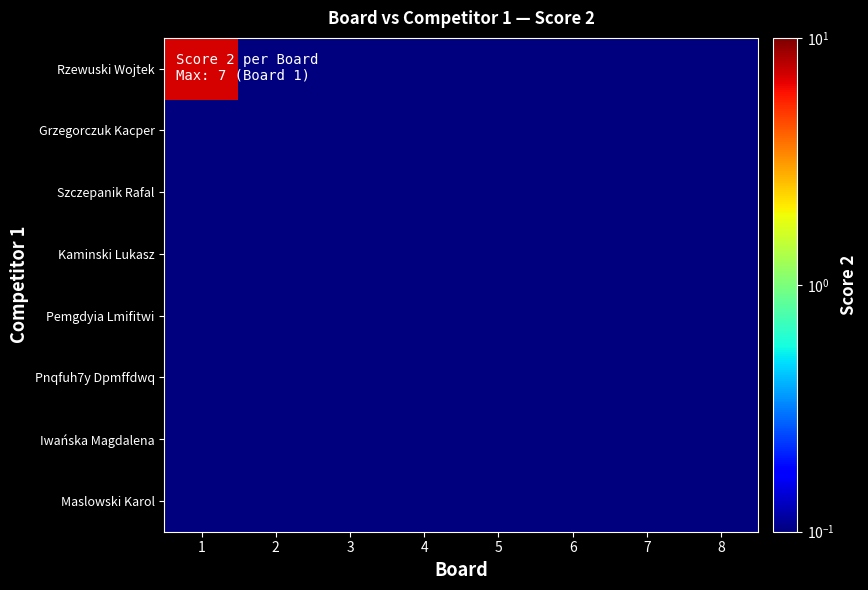

What is the total value across all series at 3?

0.8